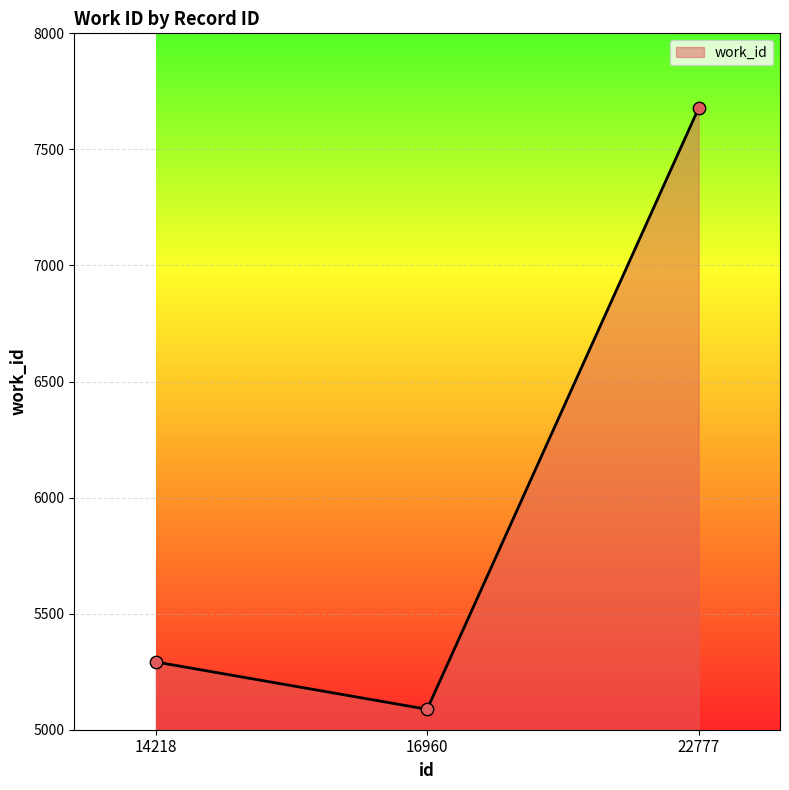

Which has a higher value, 14218 or 22777?

22777